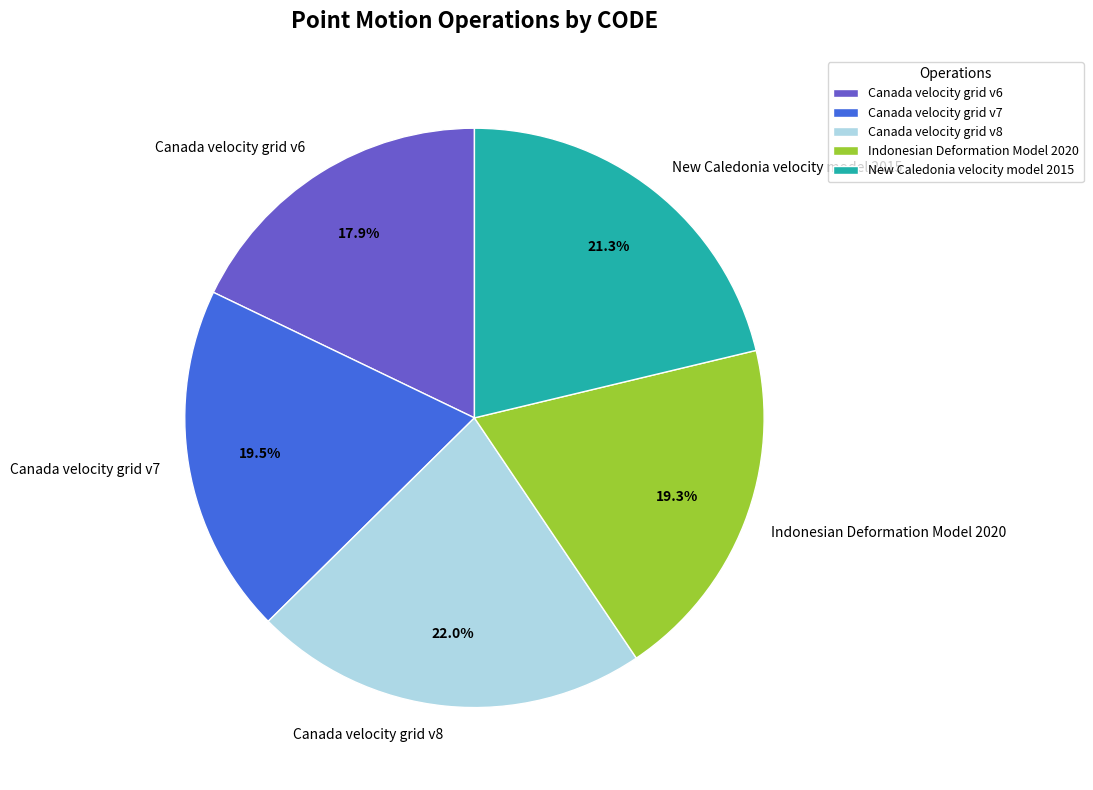

To the nearest percent, what is the difference between the Canada velocity grid v8 and New Caledonia velocity model 2015 slice percentages?

1%